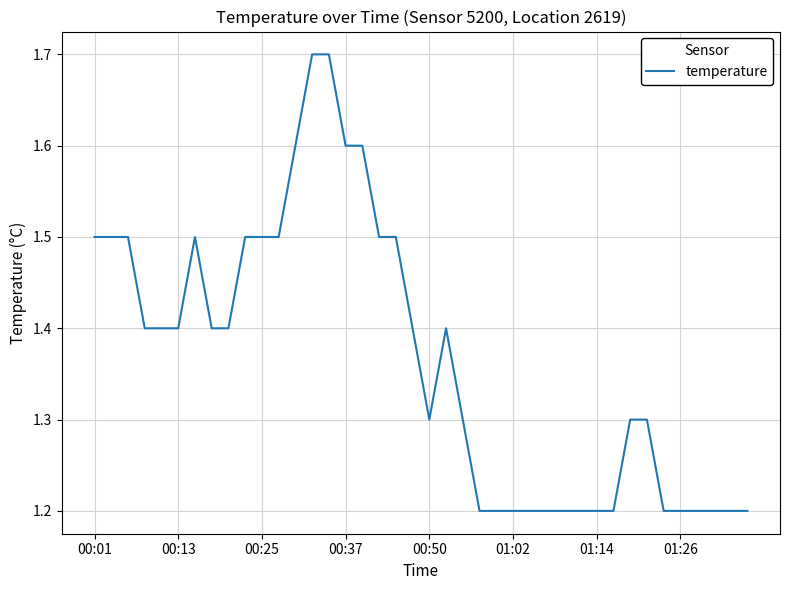

What is the minimum value shown in the chart?

1.2